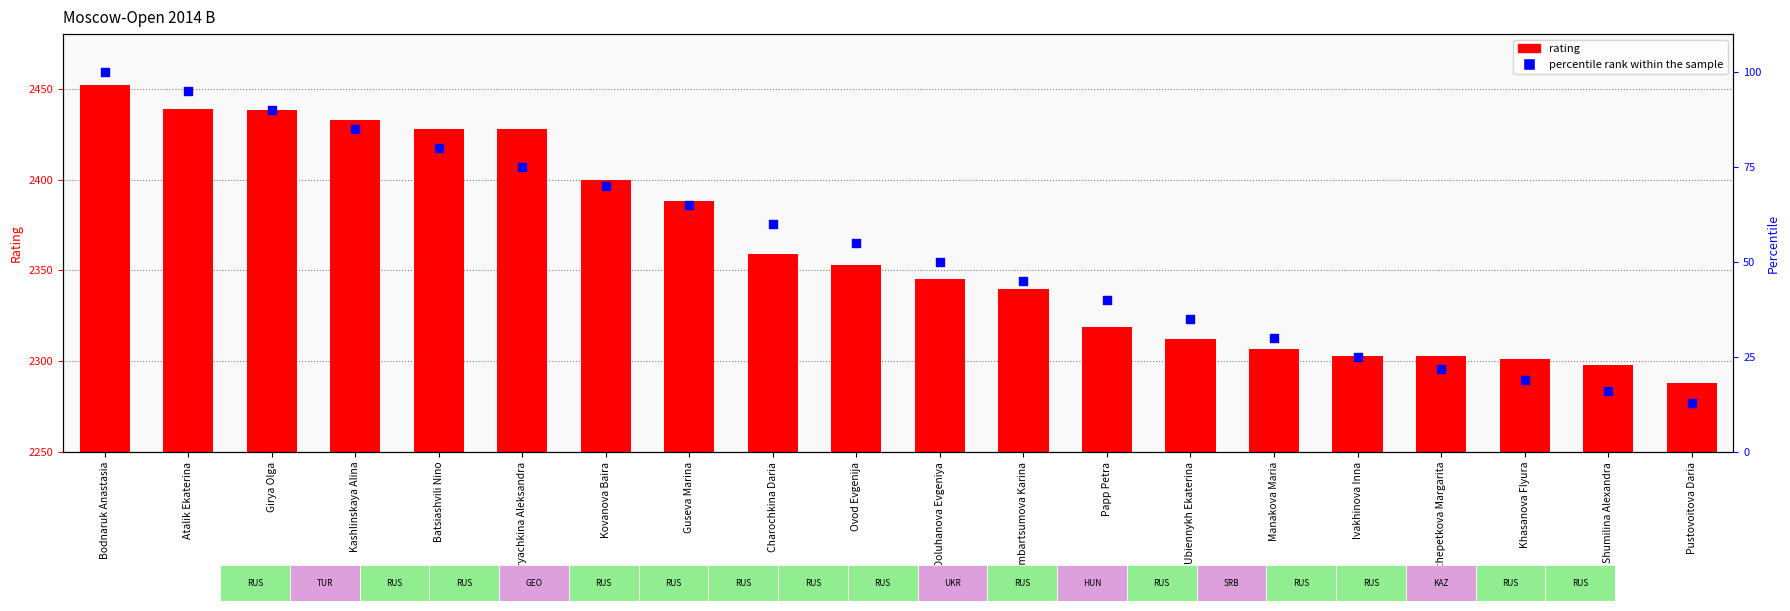

At how many categories does at least one series exceed 1427?

20